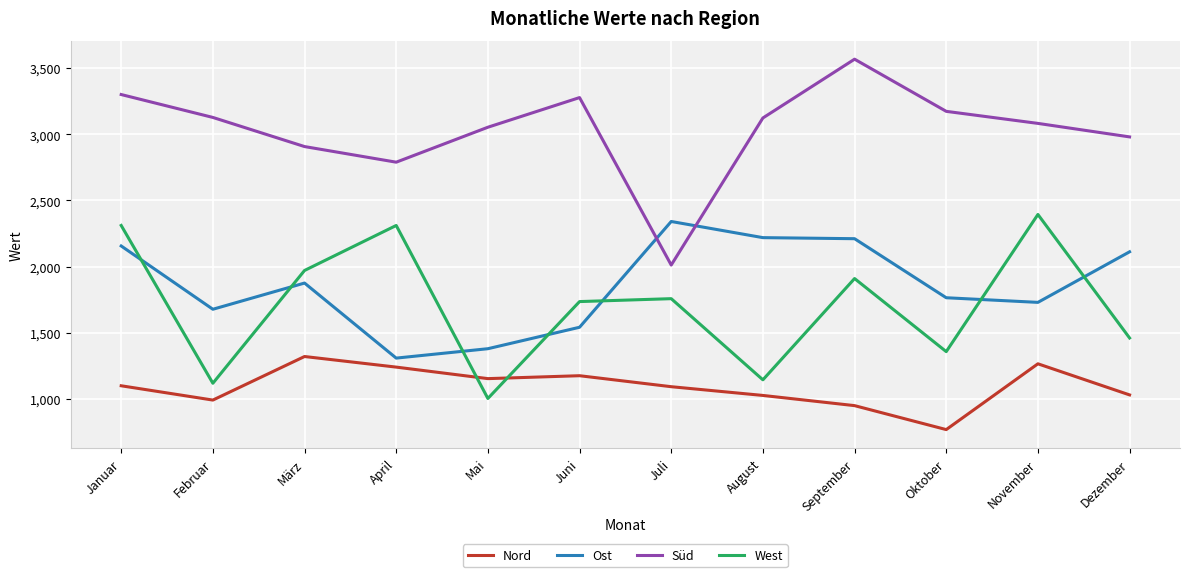

True or false: Ost has a value of 2341 at Juli.

True